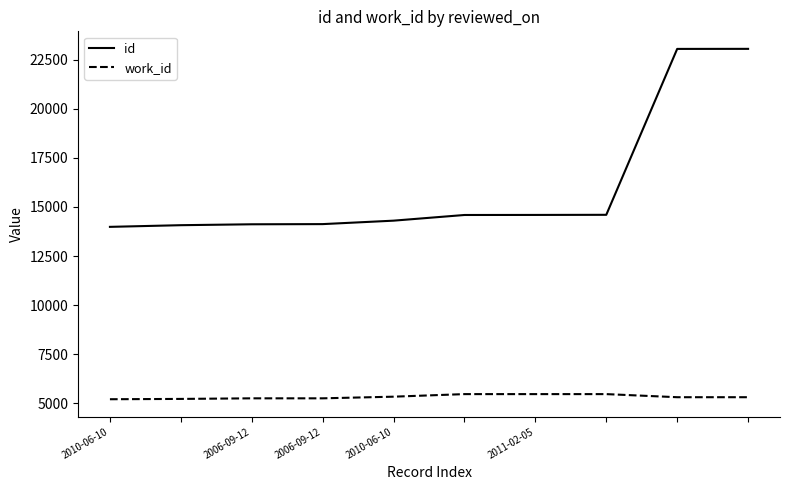

What is the minimum value for work_id?

5198